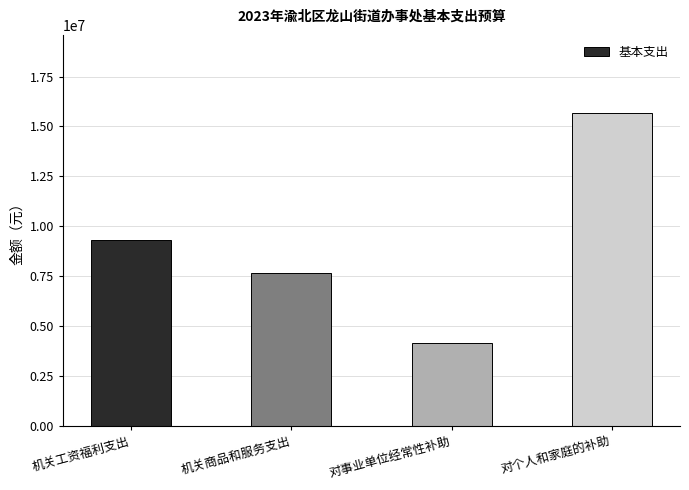

List the labels in order of value, largest first.

对个人和家庭的补助, 机关工资福利支出, 机关商品和服务支出, 对事业单位经常性补助